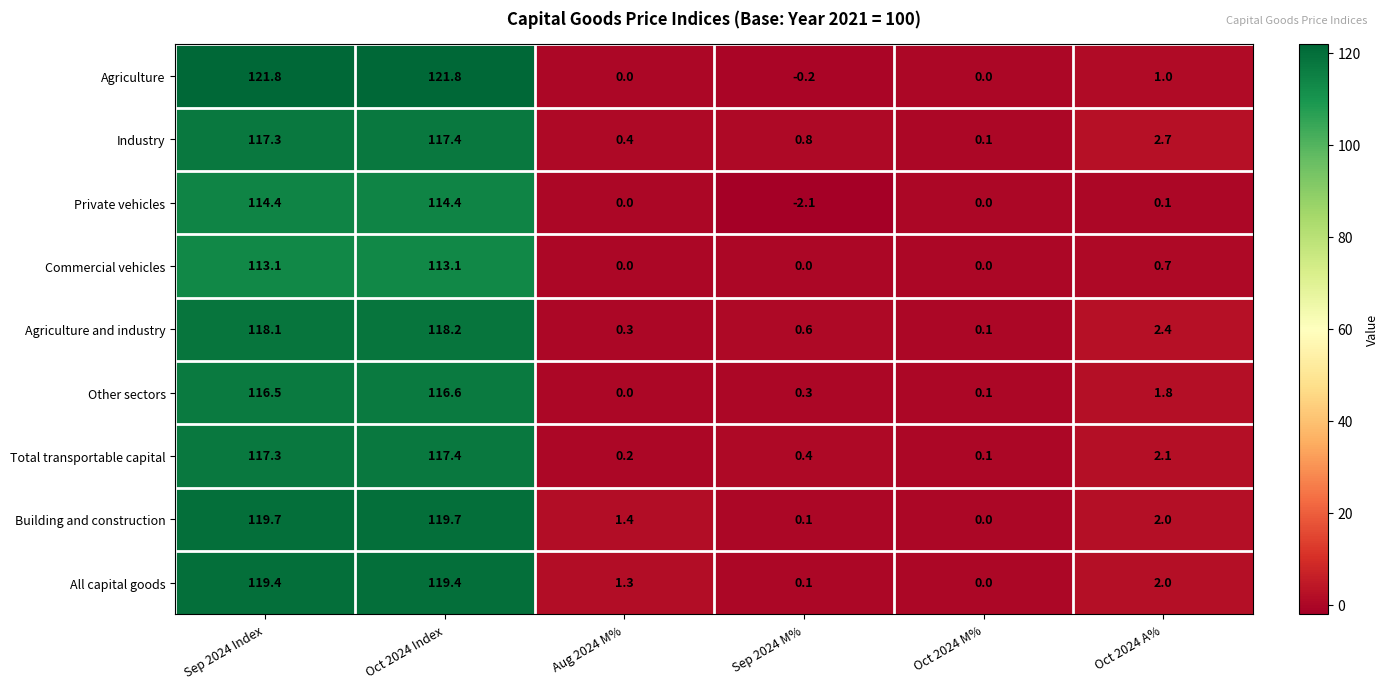

What is the difference between the second highest and second lowest values in the Building and construction series?

119.6